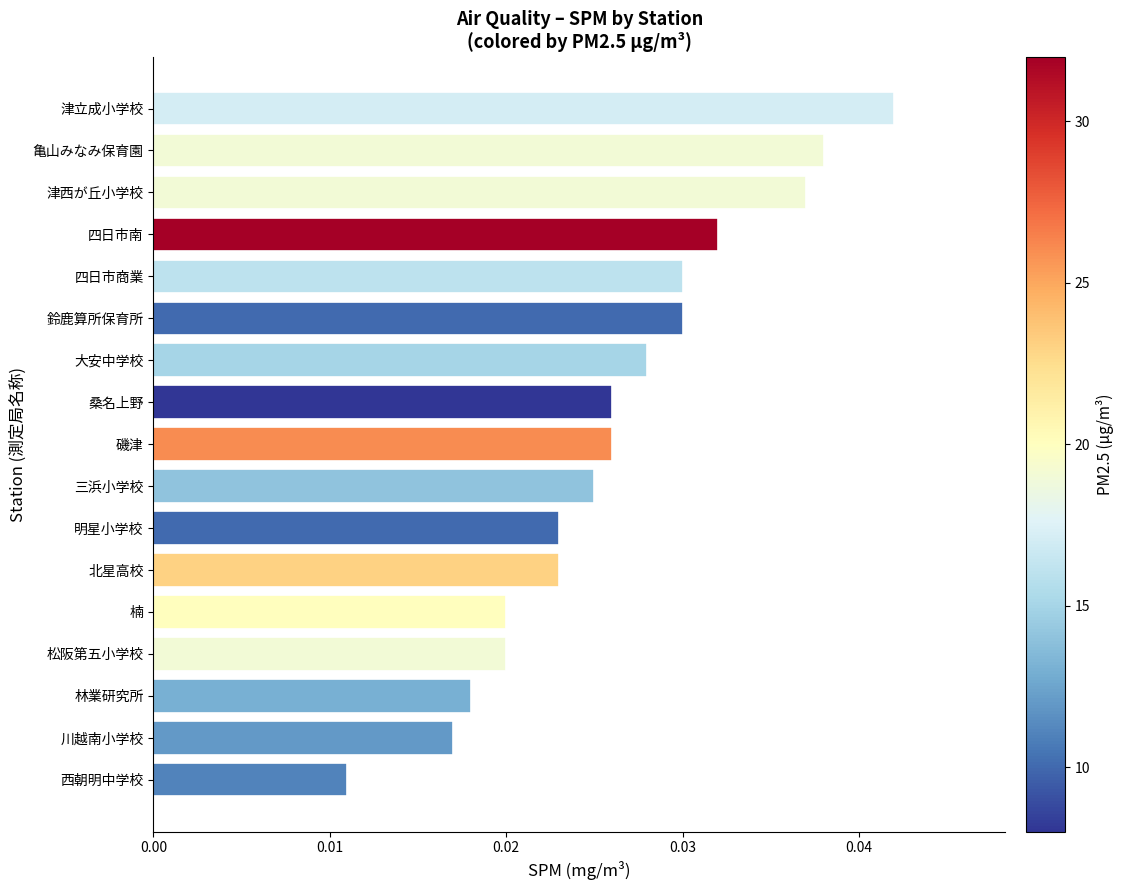

Does the chart contain any negative values?

No